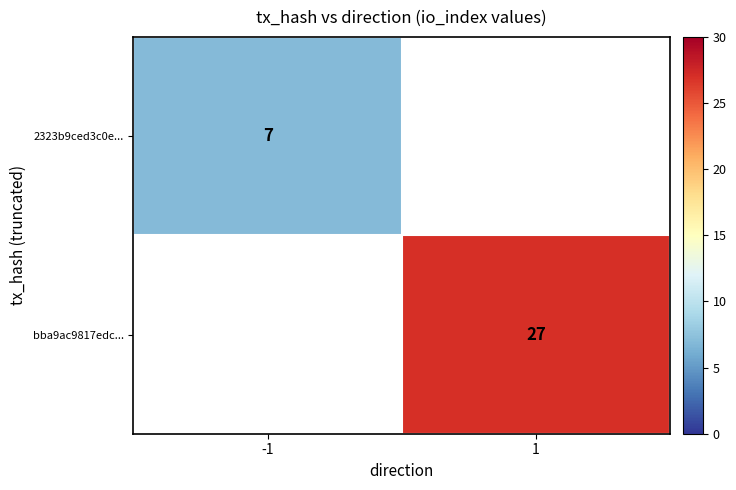

The bba9ac9817edc... series shows 27 at 1. True or false?

True